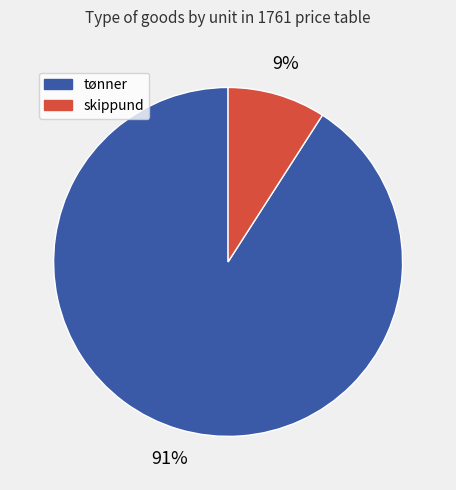

Does any single category account for the majority?

Yes